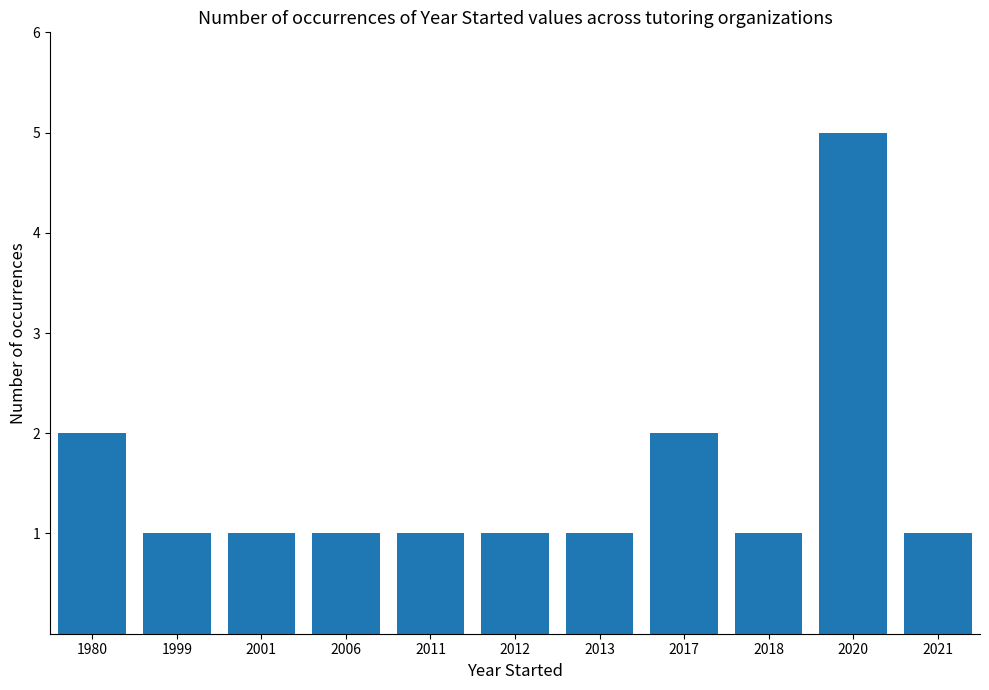

The value at 2021 is 1. True or false?

True